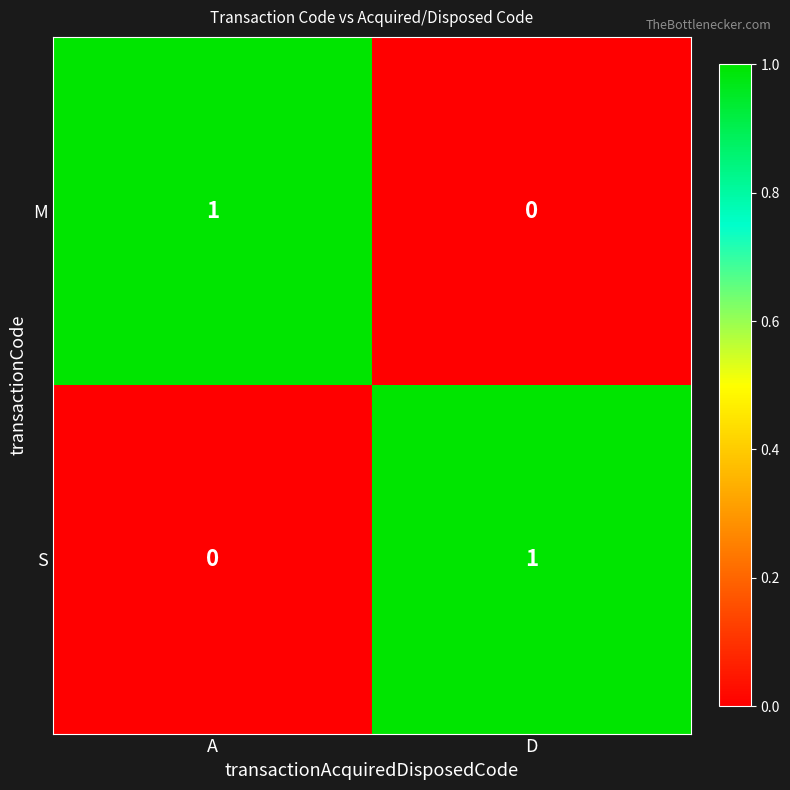

How many categories are shown in the chart?

2